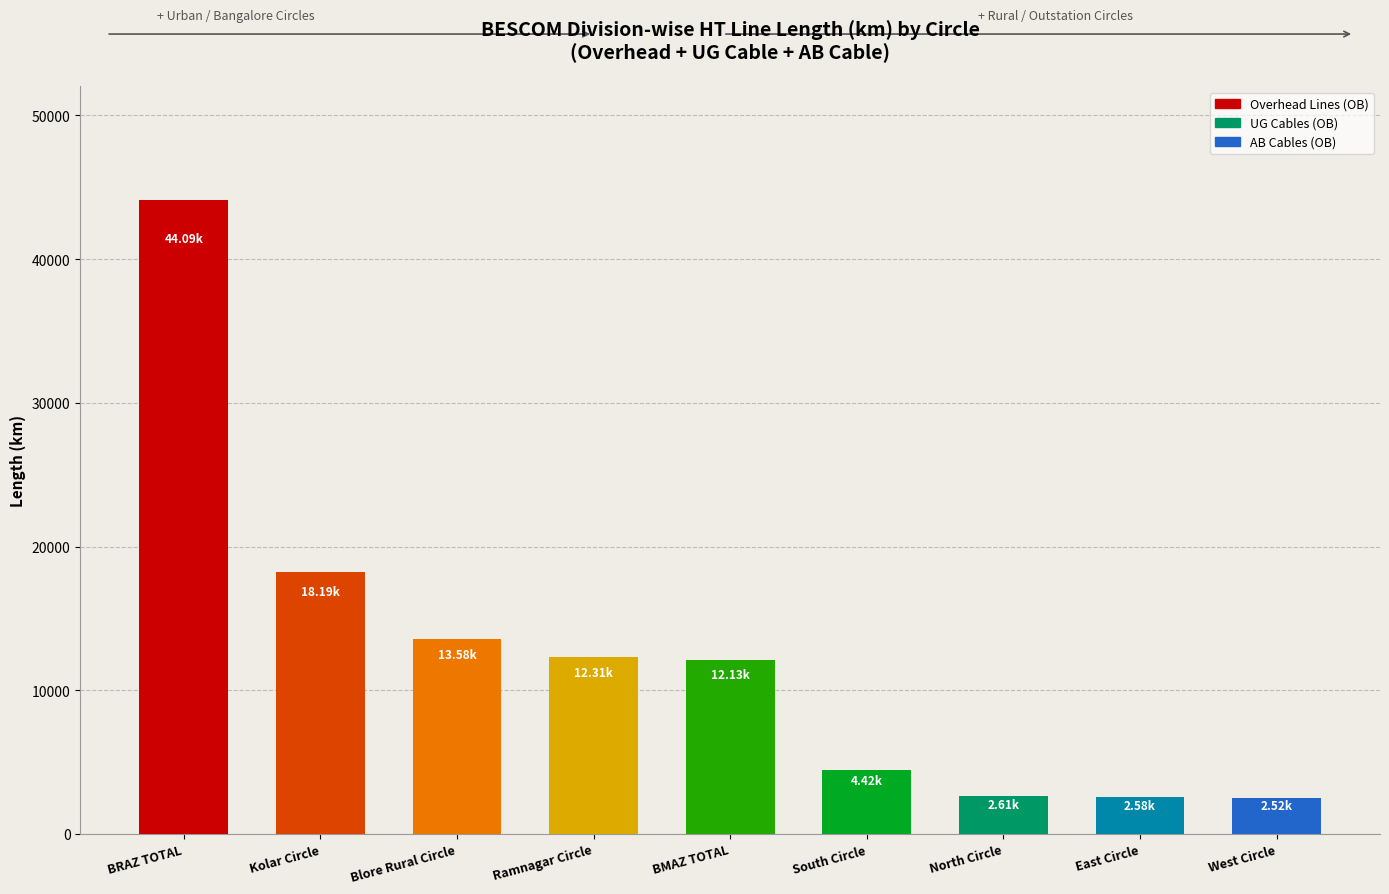

Approximately how many times larger is the value at South Circle compared to West Circle?

1.8